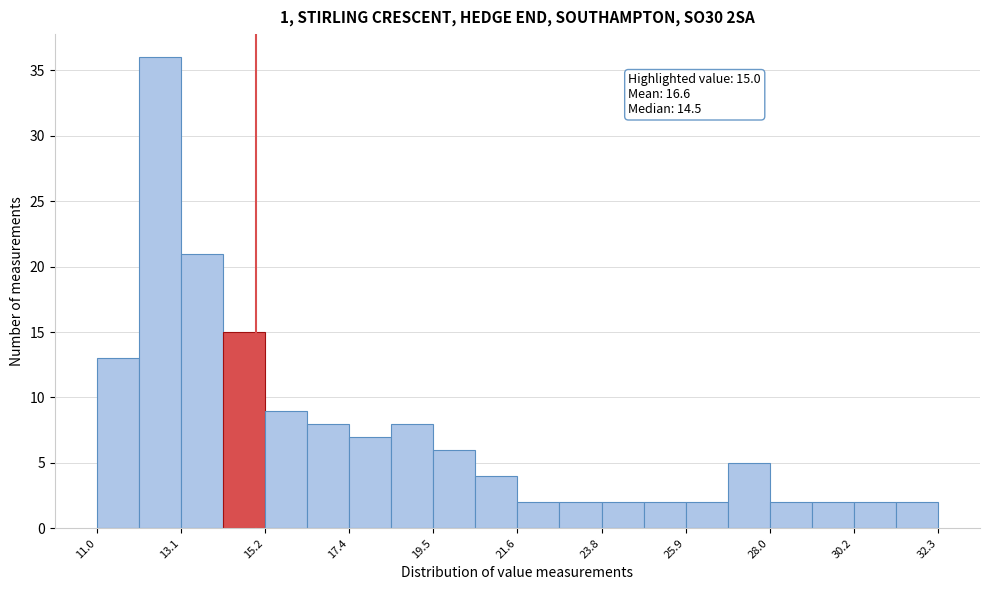

Read against the x-axis, roughly where is the centre of the tallest bar?

12.5